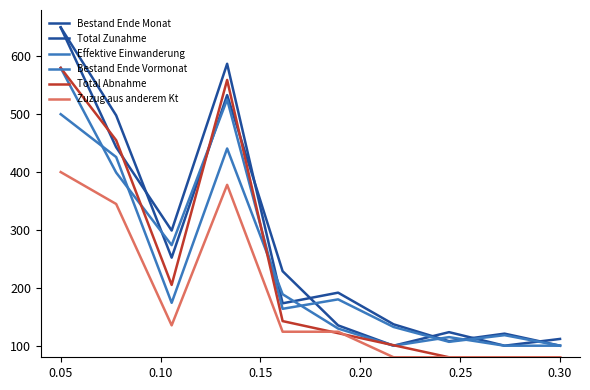

What is the greatest value displayed?

650.0